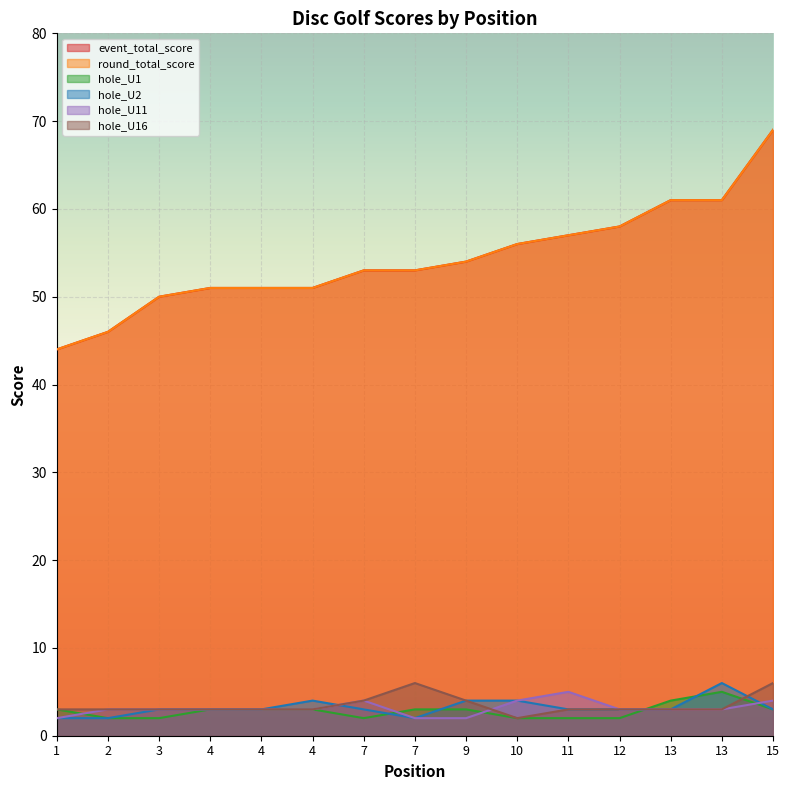

Is the value of hole_U16 at 9 greater than the value of hole_U2 at 1?

Yes